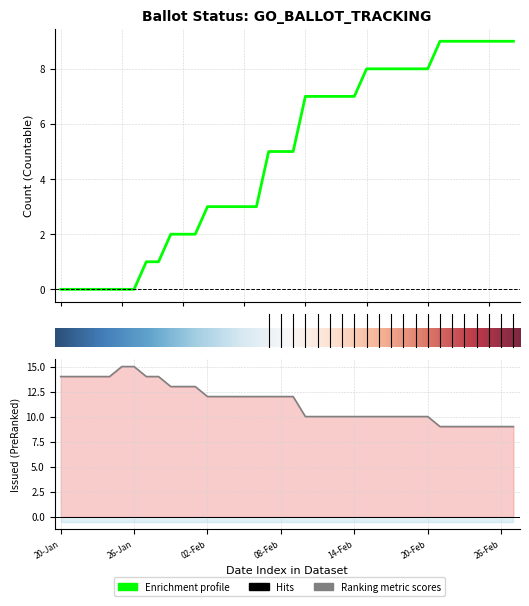

At which label does COUNTABLE first exceed 5?

10-Feb